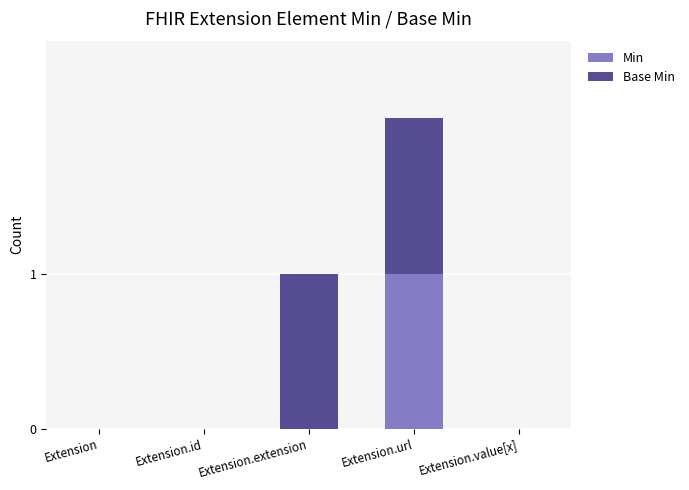

Is it true that Min equals 0 at Extension.extension?

True